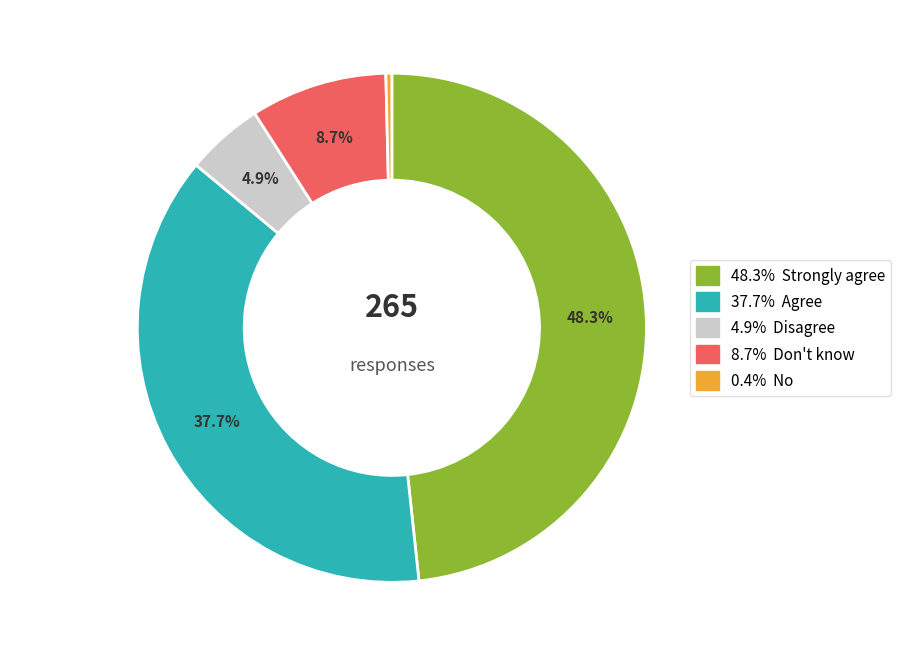

Is there a majority slice in this chart?

No